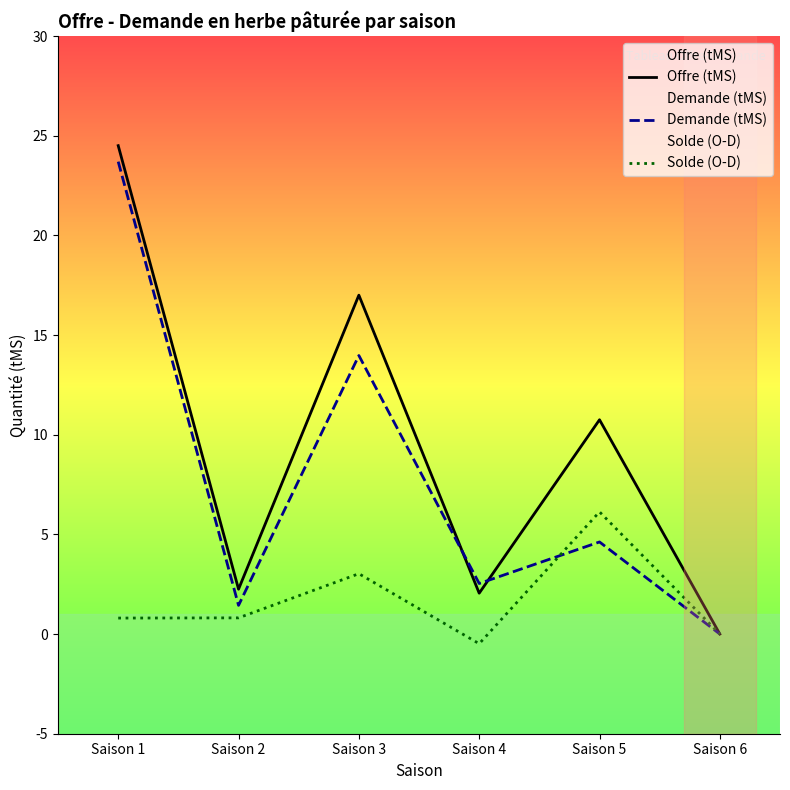

At how many categories does at least one series exceed 4?

3